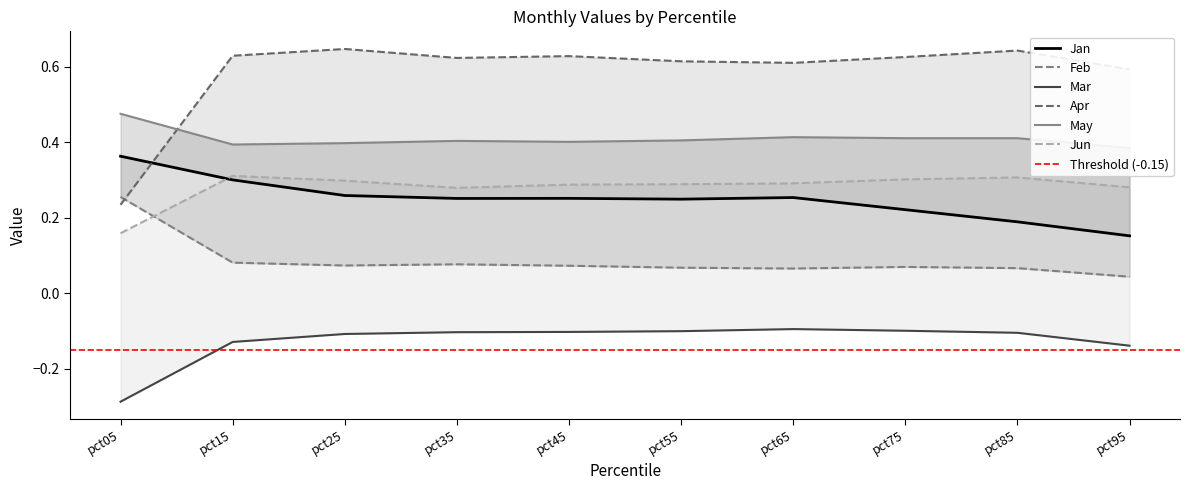

True or false: Jun has a value of 0.3 at pct45.

True